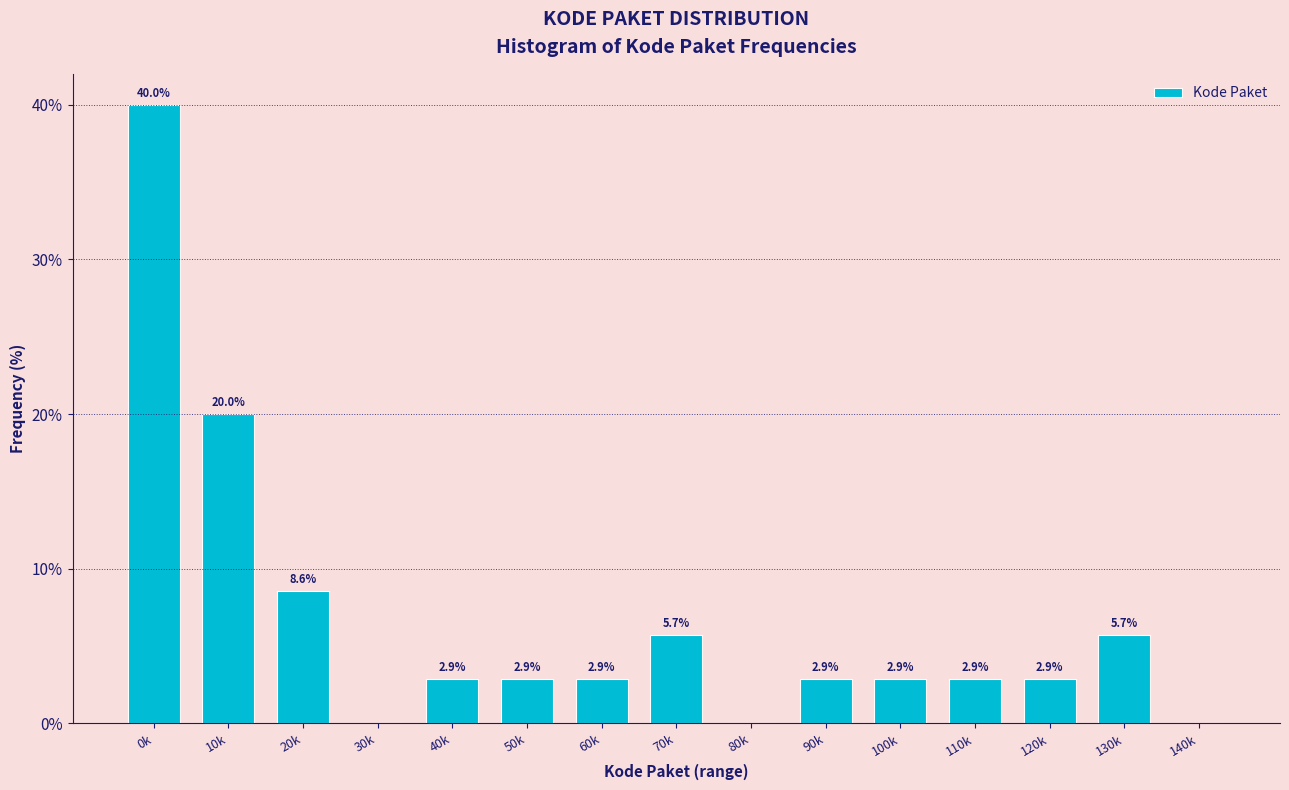

Reading left to right, extract all data points from this chart.

0k=40.0	10k=20.0	20k=8.6	30k=0.0	40k=2.9	50k=2.9	60k=2.9	70k=5.7	80k=0.0	90k=2.9	100k=2.9	110k=2.9	120k=2.9	130k=5.7	140k=0.0